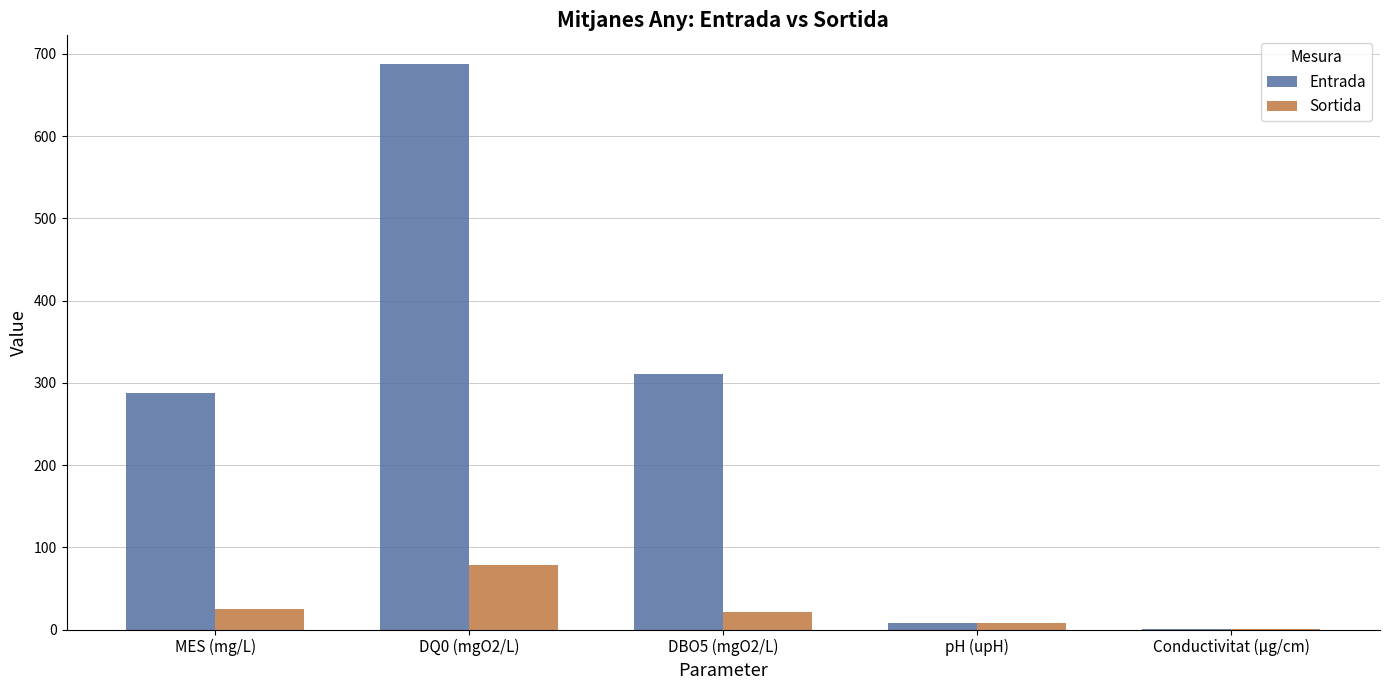

Reading left to right, list all the values displayed in this chart.

Entrada: MES (mg/L)=287.0	DQ0 (mgO2/L)=688.0	DBO5 (mgO2/L)=311.0	pH (upH)=7.7	Conductivitat (µg/cm)=1.2
Sortida: MES (mg/L)=25.0	DQ0 (mgO2/L)=79.0	DBO5 (mgO2/L)=21.0	pH (upH)=7.4	Conductivitat (µg/cm)=0.8